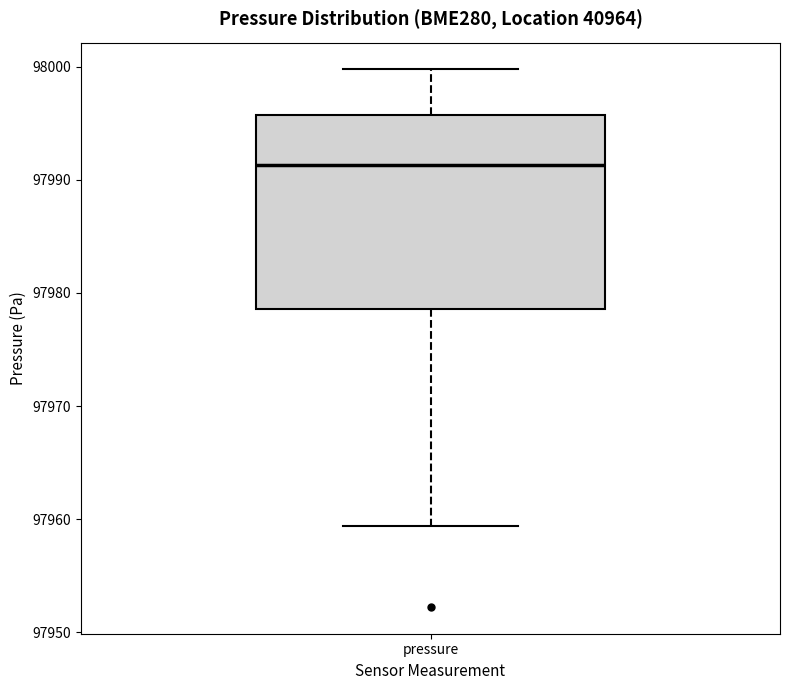

Read this box plot against the y-axis: the position of the median line, the range covered by the box, and the ends of both whiskers. The values are not printed on the chart, so give them approximately, as read against the axis.

median 97991, box 97979 to 97996, whiskers 97959 to 98000